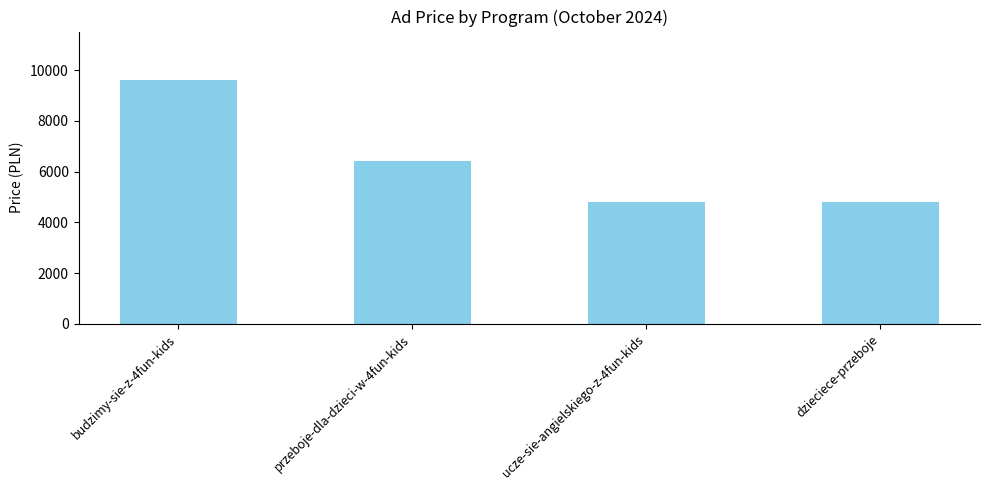

Which has a higher value, budzimy-sie-z-4fun-kids or przeboje-dla-dzieci-w-4fun-kids?

budzimy-sie-z-4fun-kids